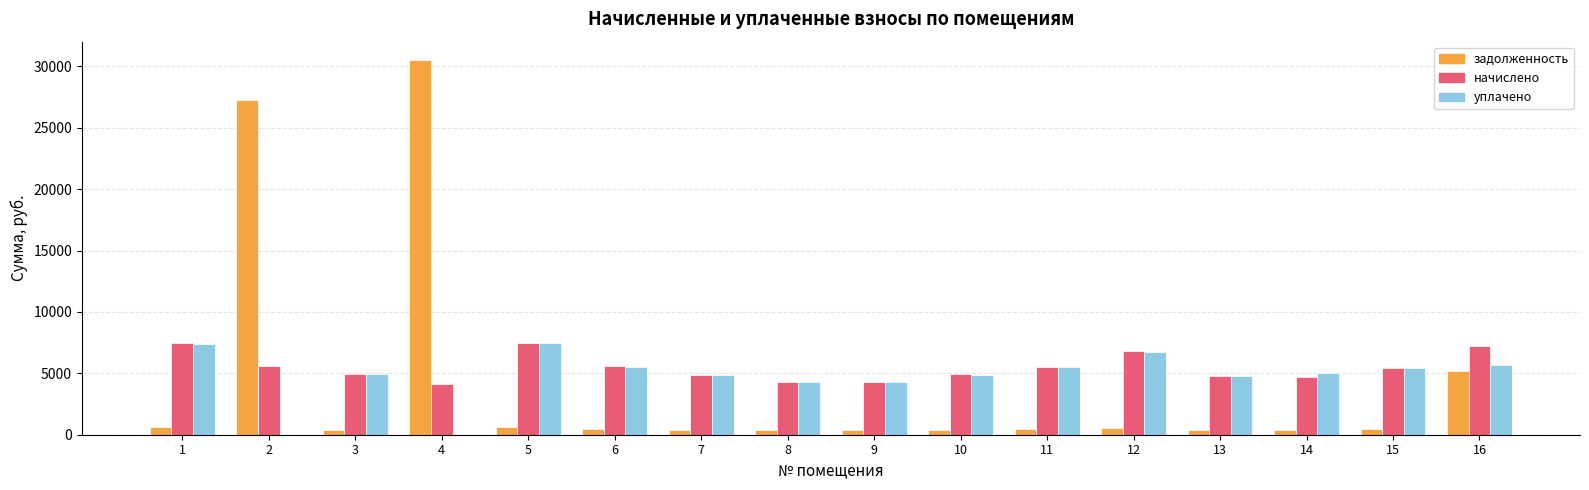

How many groups of bars are there?

16